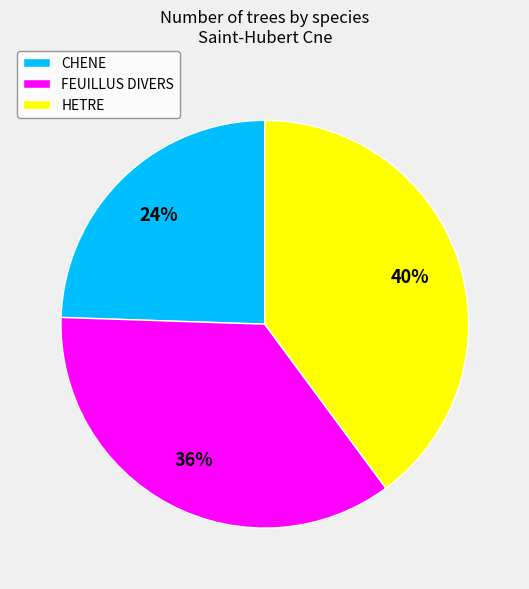

What percentage is the FEUILLUS DIVERS slice, to the nearest percent?

36%